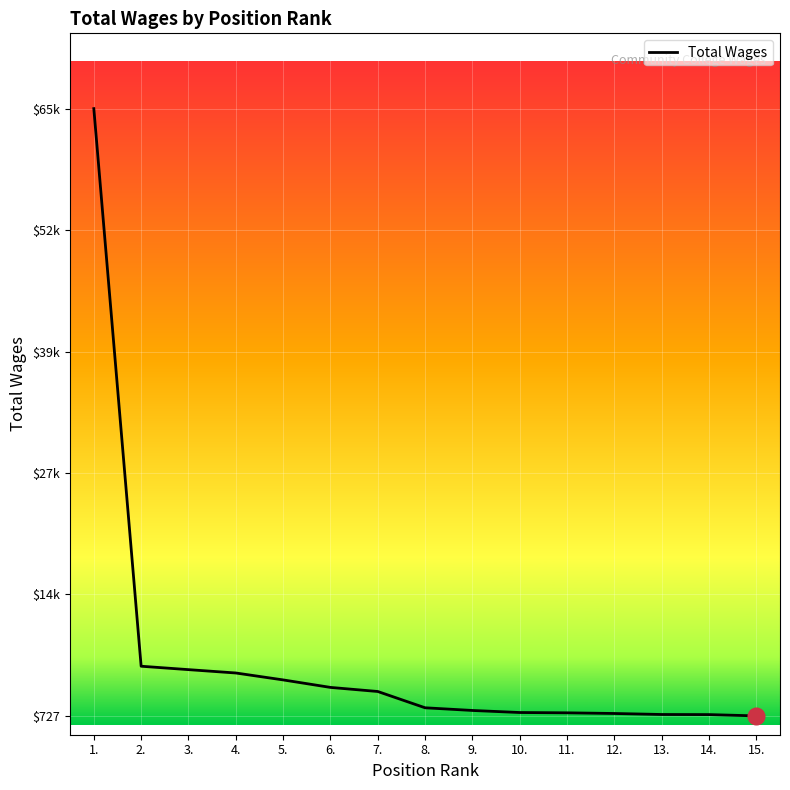

Which category has the highest value across all series?

1.